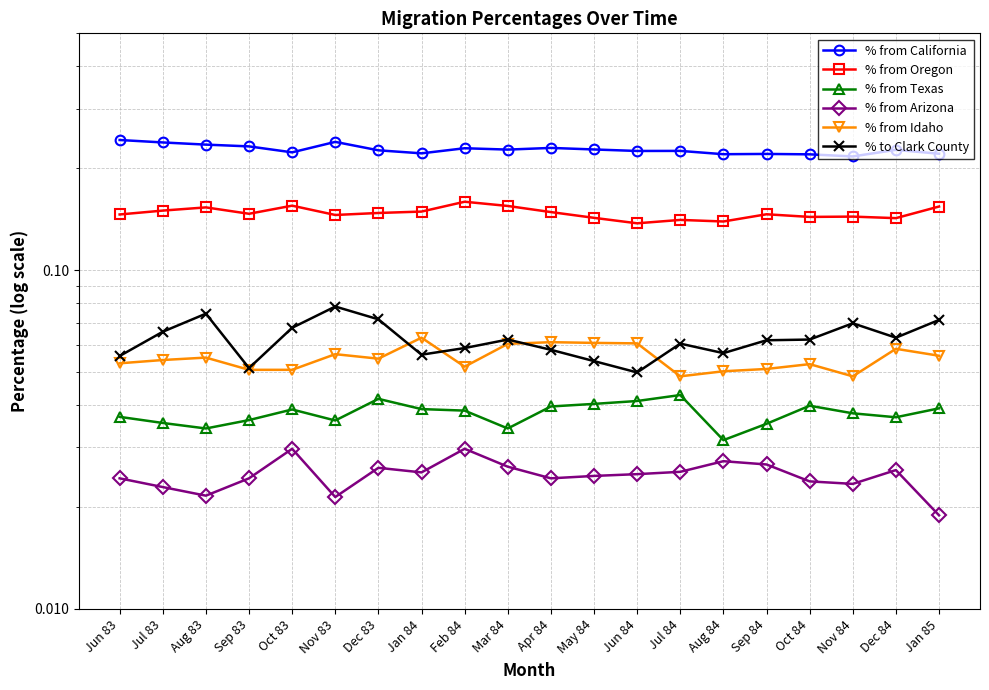

True or false: % from Arizona and % from California cross at least once.

False